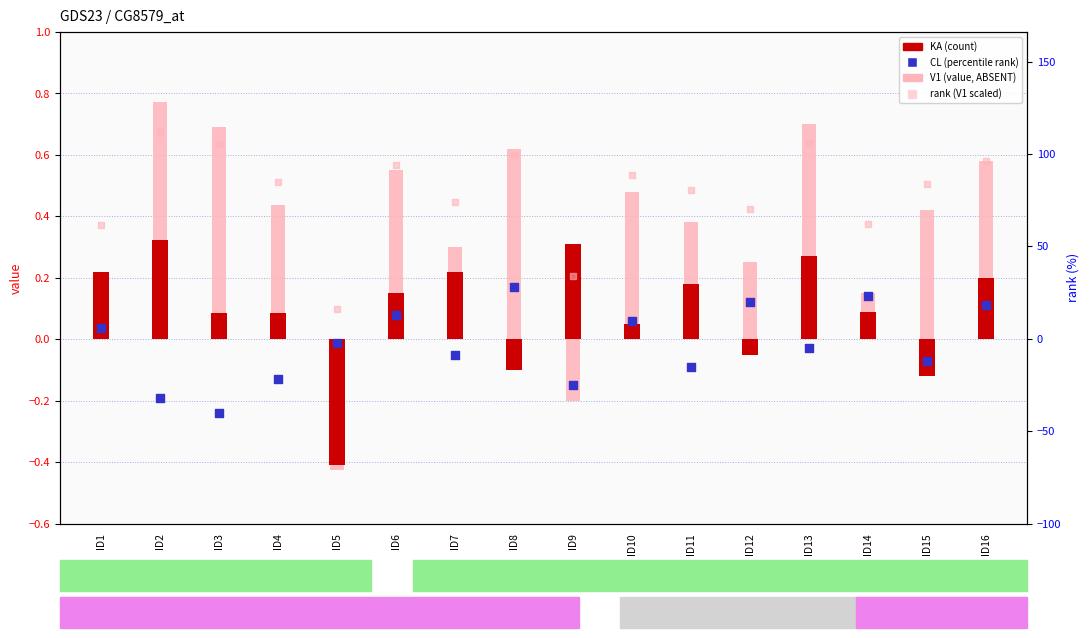

At which category is the sum across all series the highest?

ID2